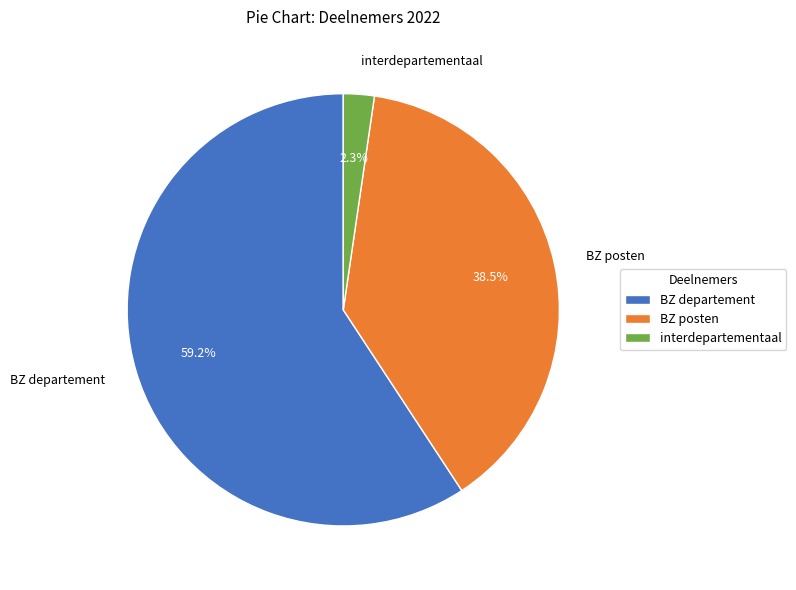

What is the total percentage of interdepartementaal and BZ departement?

61.5%